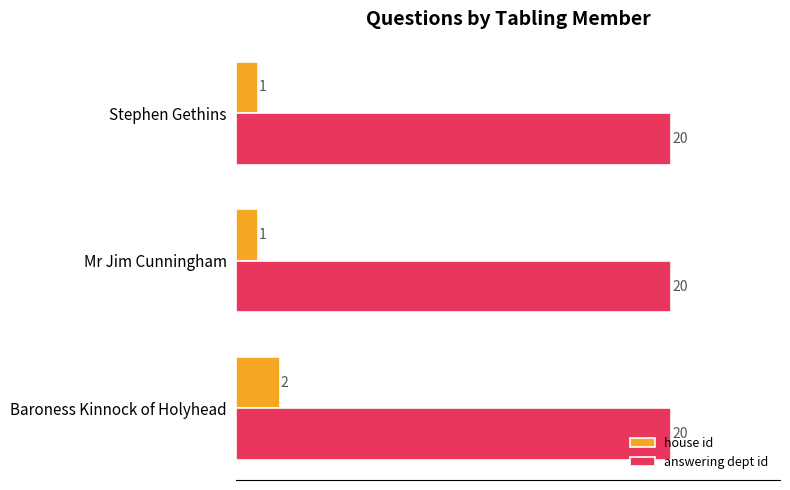

The answering dept id series shows 27 at Mr Jim Cunningham. True or false?

False